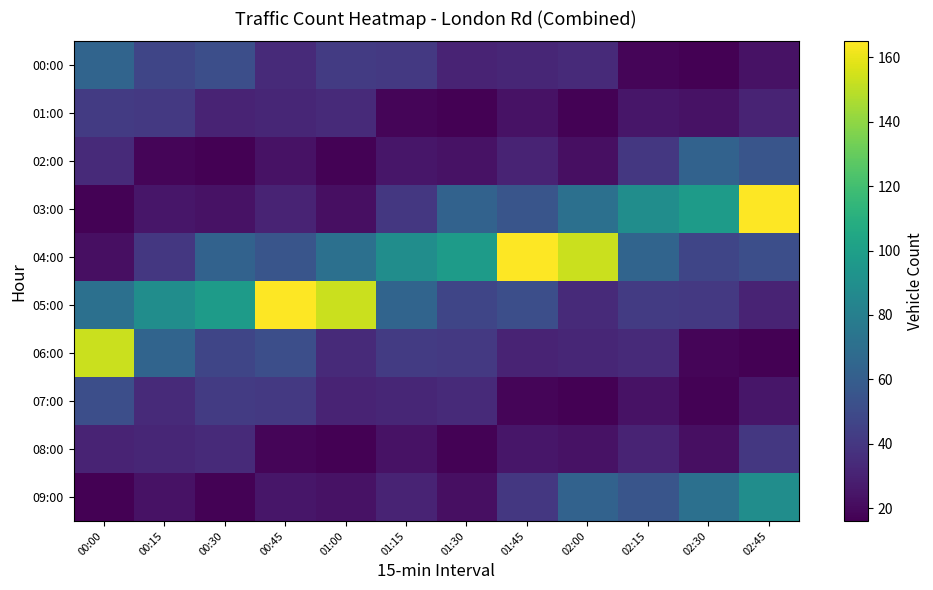

How many series are shown in this chart?

10